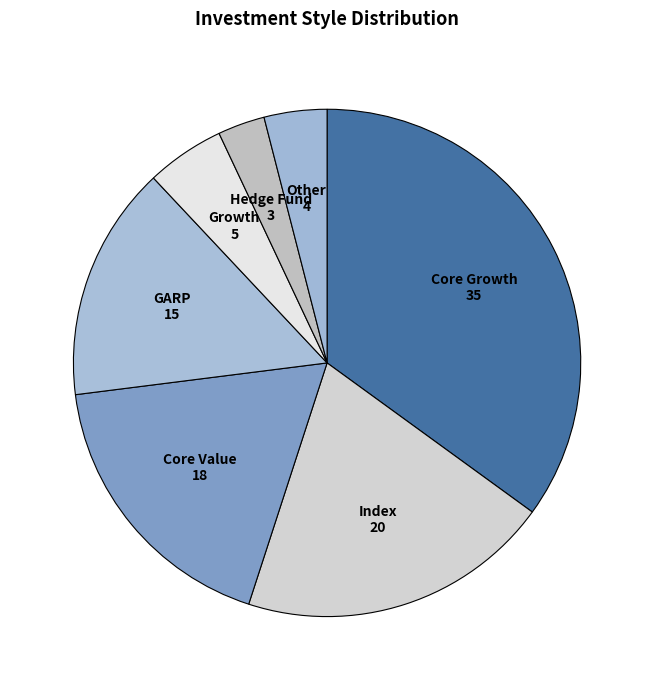

Which category has the biggest portion of the pie?

Core Growth